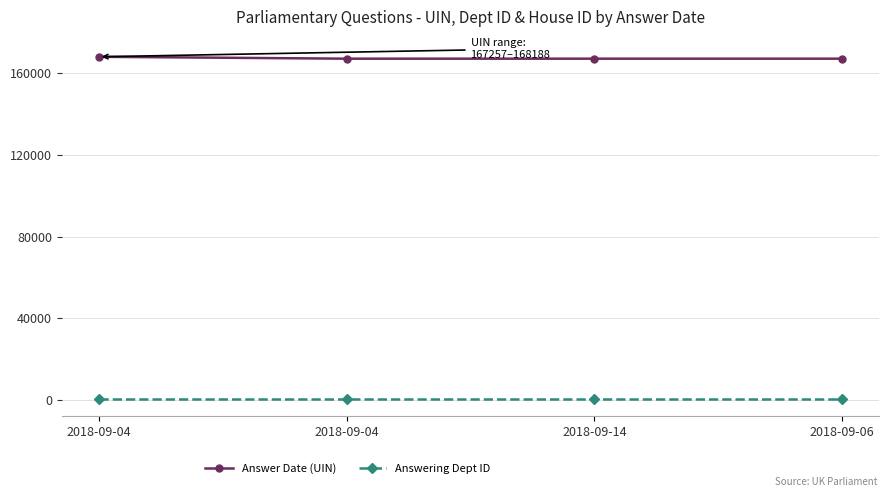

True or false: Answer Date (UIN) and Answering Dept ID cross at least once.

False